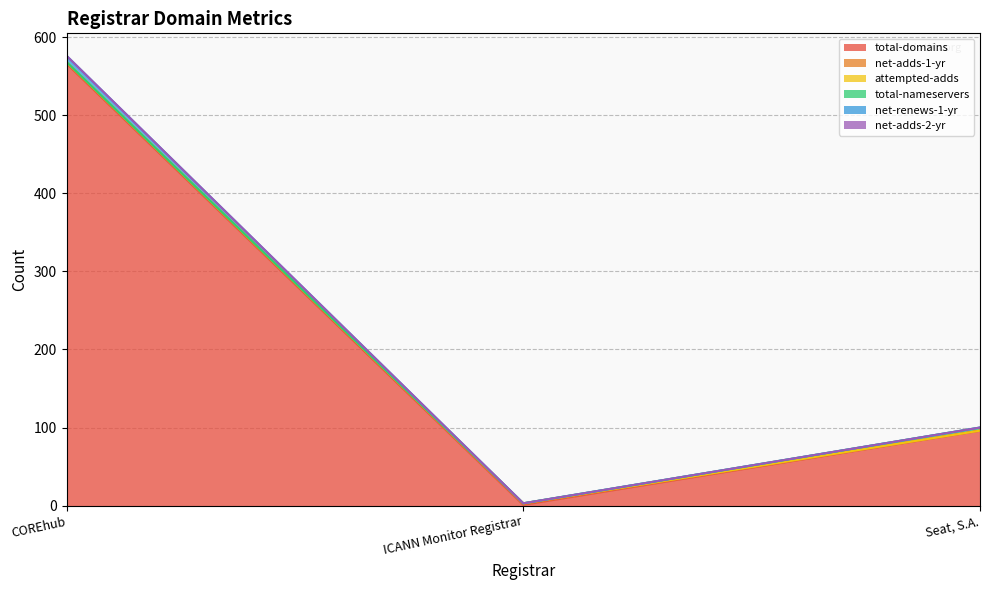

What is the maximum value shown in the chart?

566